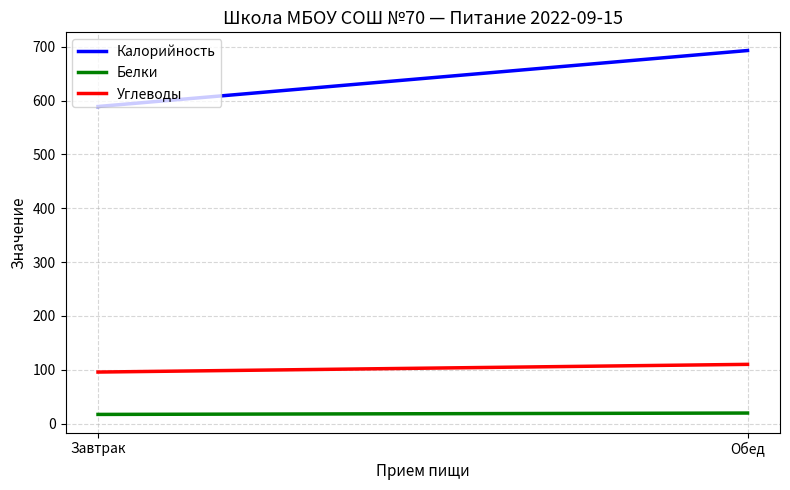

What is the label of the 2nd point from the left?

Обед